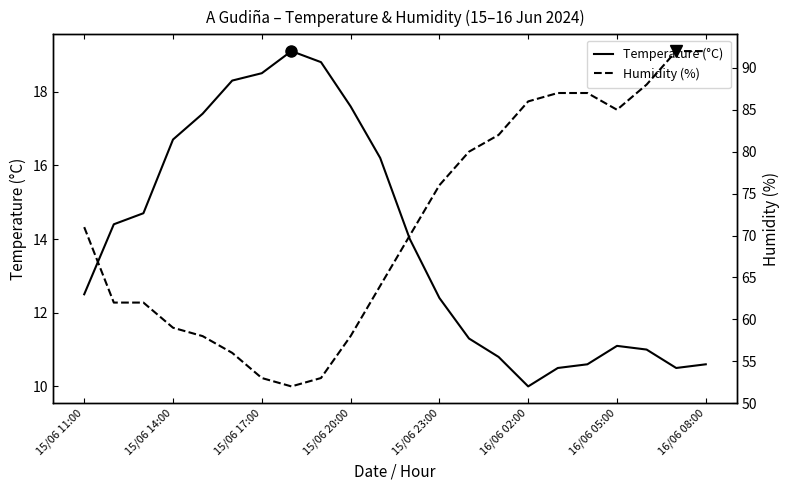

At which label does Temperature (°C) reach its minimum?

16/06 02:00